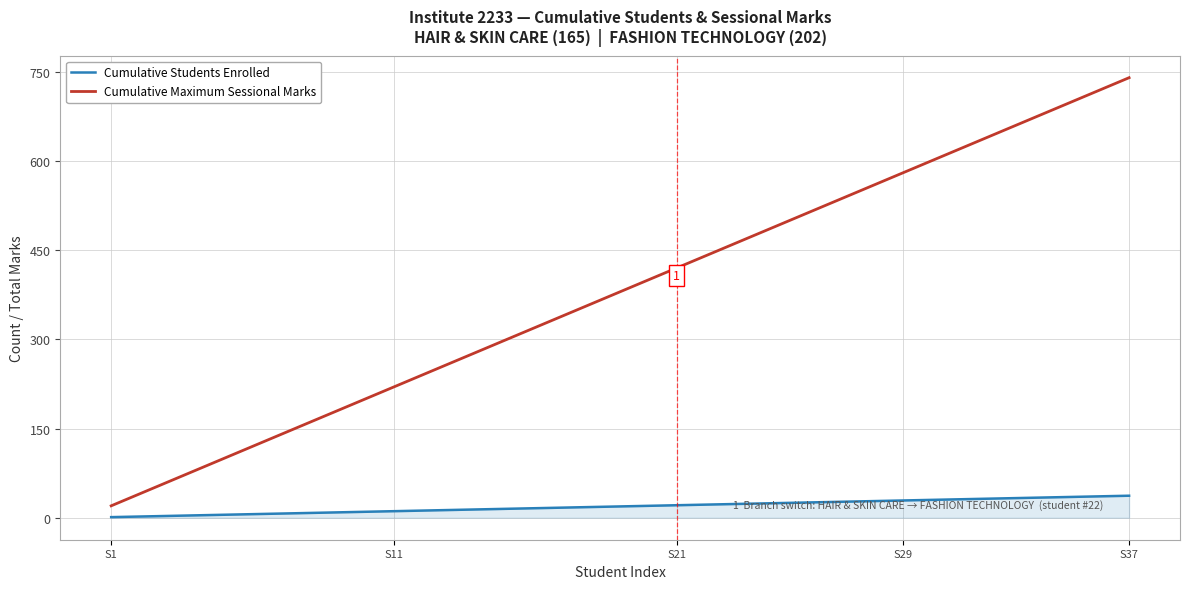

List the series in order of their peak value, lowest first.

Cumulative Students Enrolled, Cumulative Maximum Sessional Marks